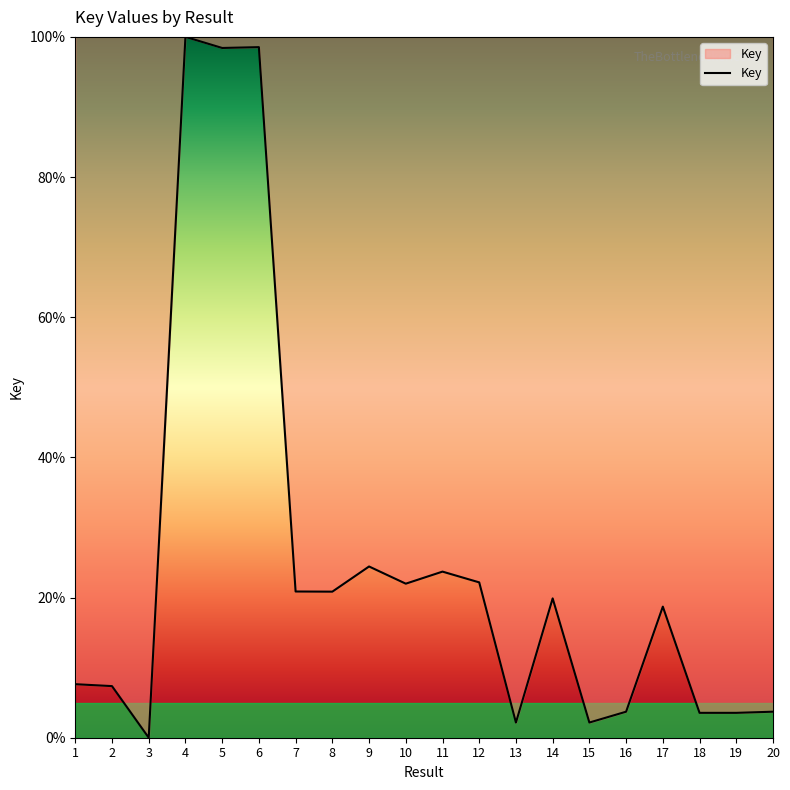

True or false: the data has more than 0 interior local peaks.

True